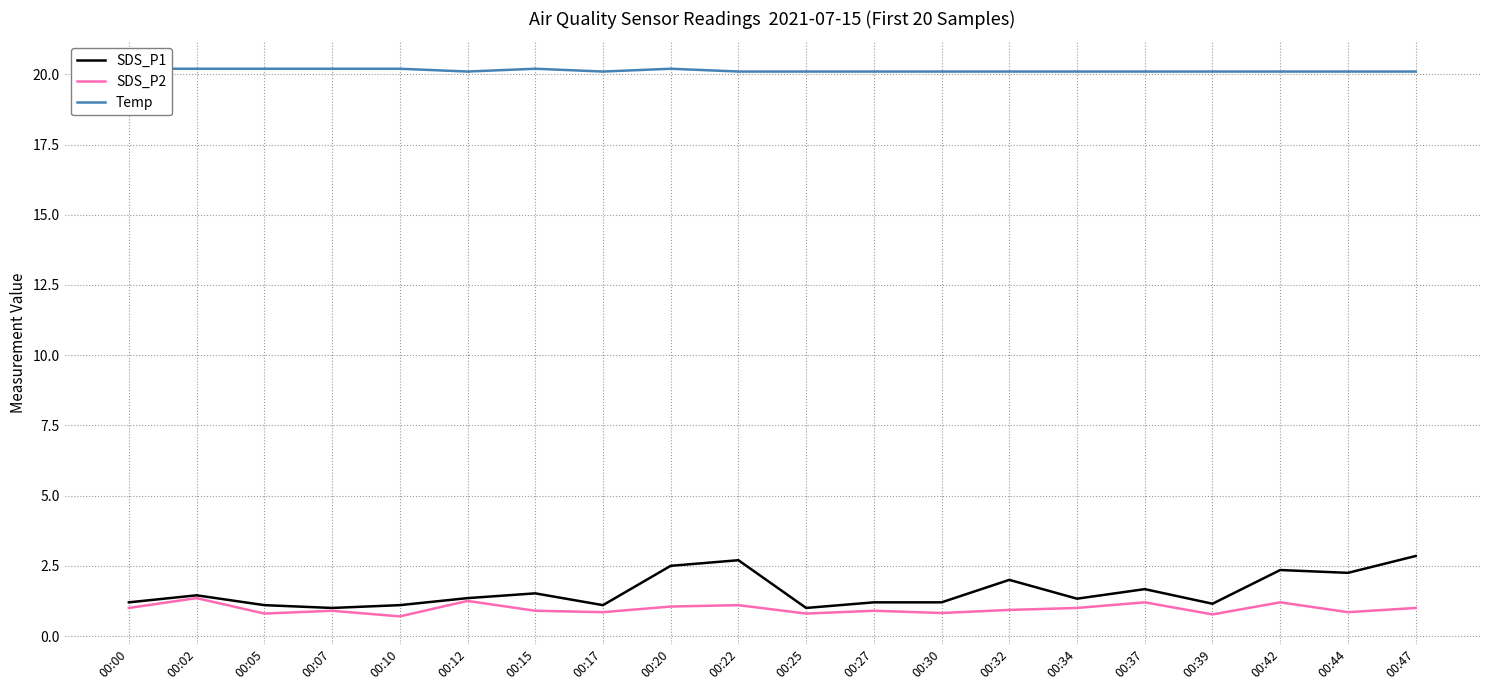

What is the difference between the second highest and minimum values in the Temp series?

0.1